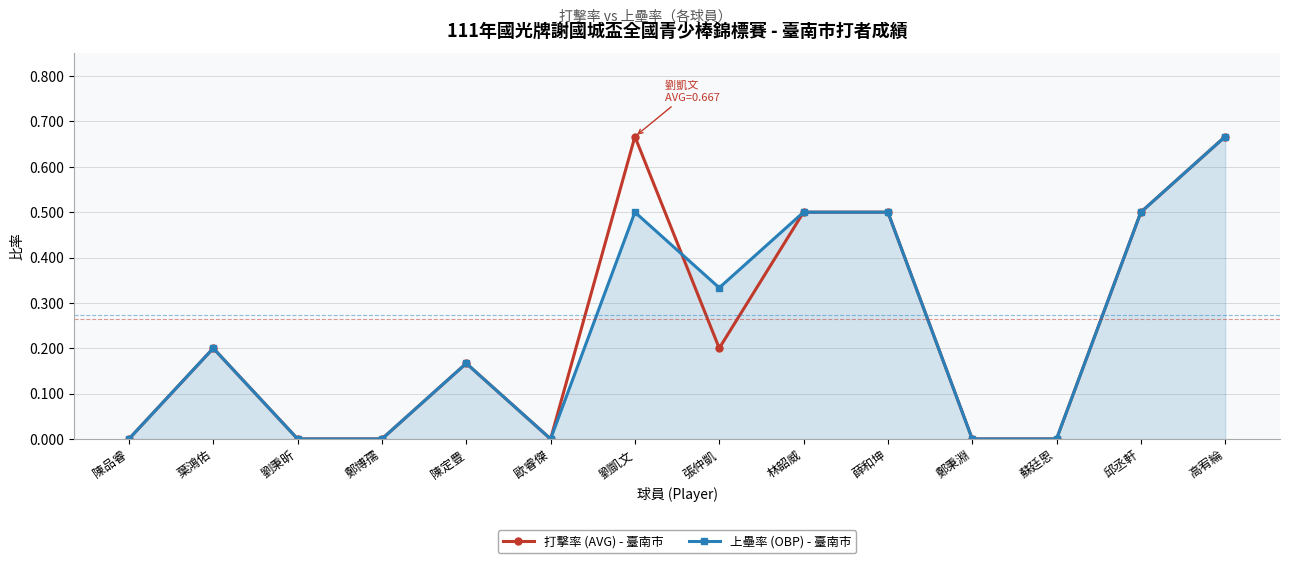

What is the label of the 12th point from the right?

劉秉昕